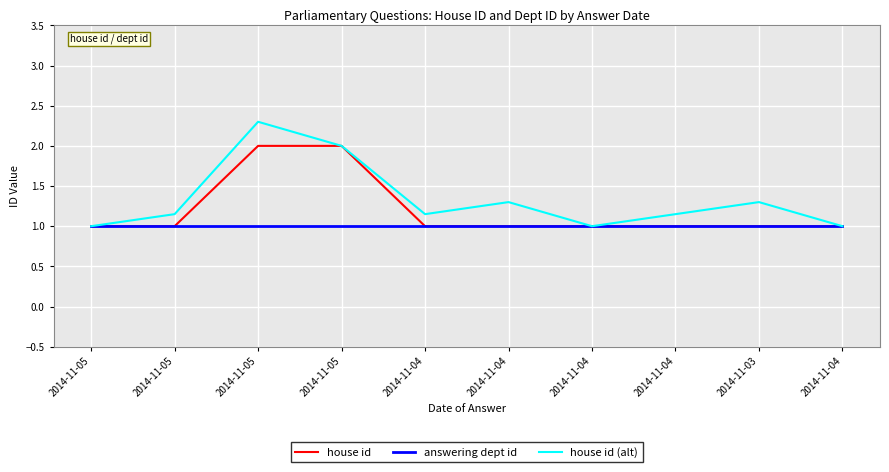

What is the greatest value displayed?

2.3